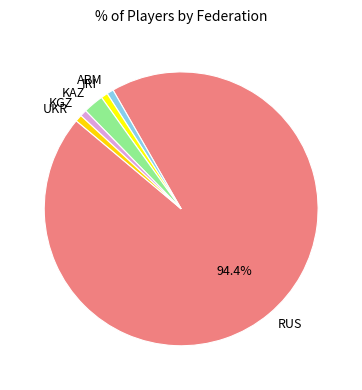

What is the largest slice in the pie chart?

RUS